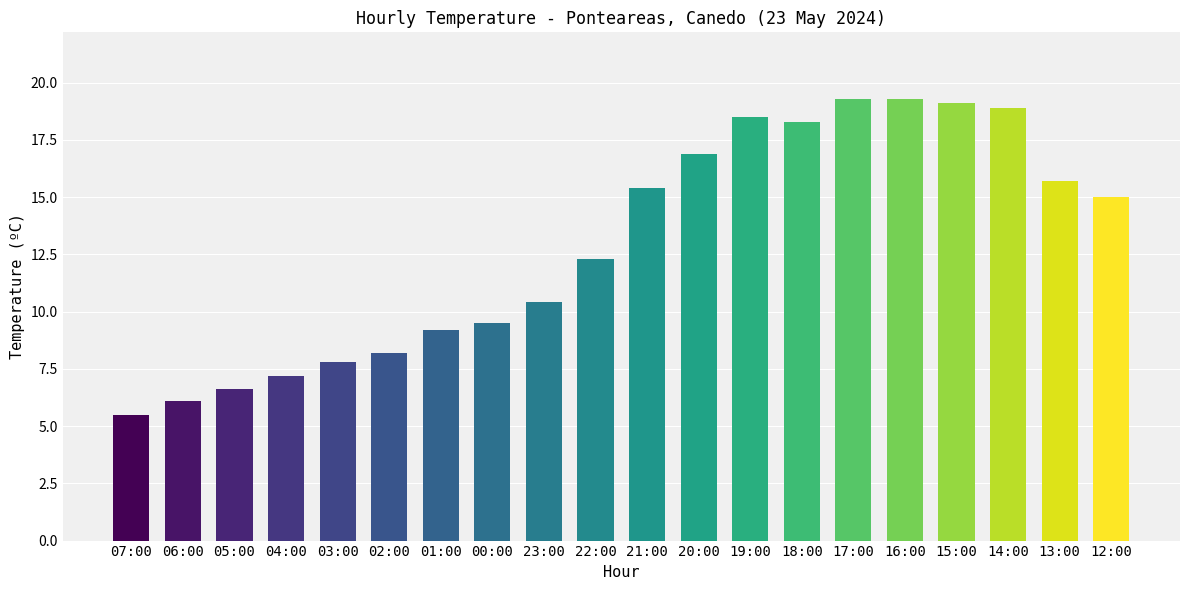

What is the smallest value displayed?

5.5